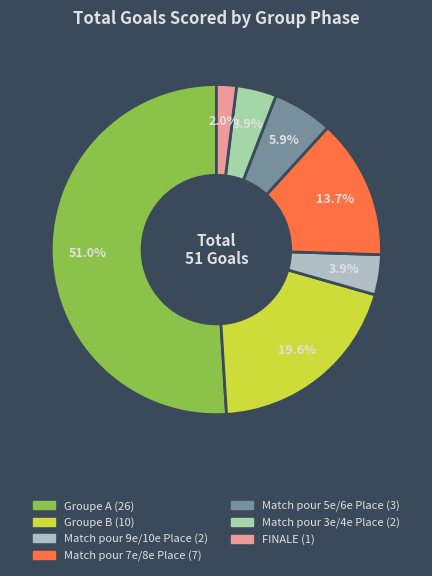

The Groupe B slice represents 20% of the pie. True or false?

True